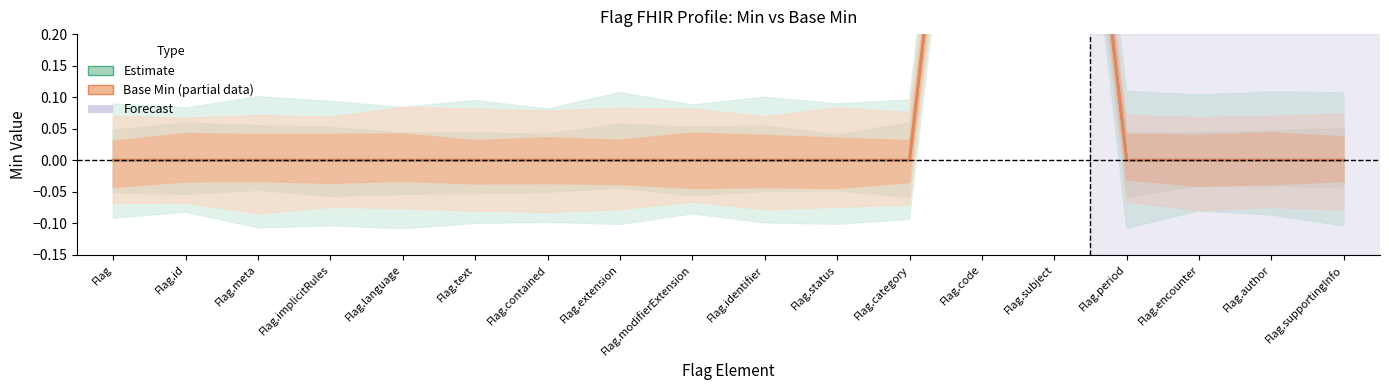

True or false: Base Min (partial) and Estimate intersect in this chart.

False